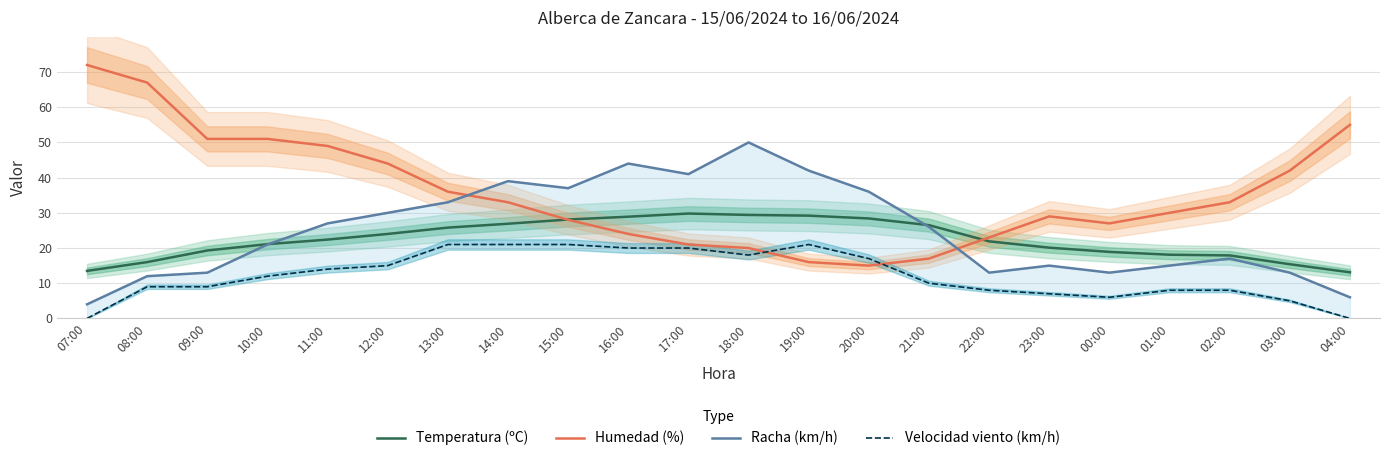

Is this an area chart (filled region under the line)?

No